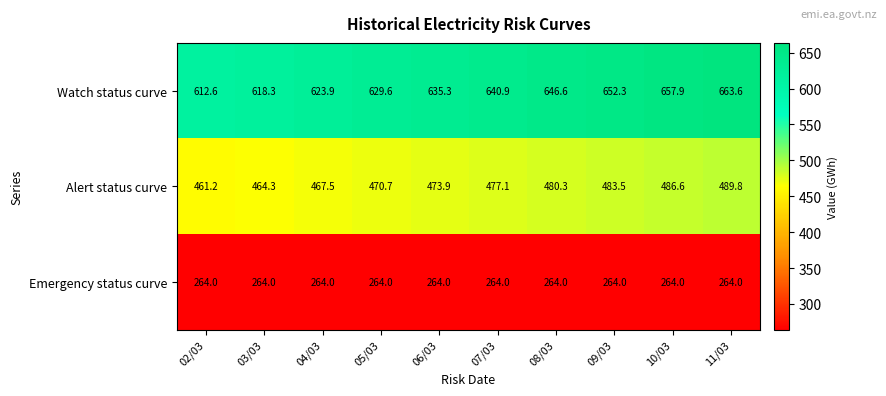

What is the spread (max minus min) of values at 08/03?

382.6